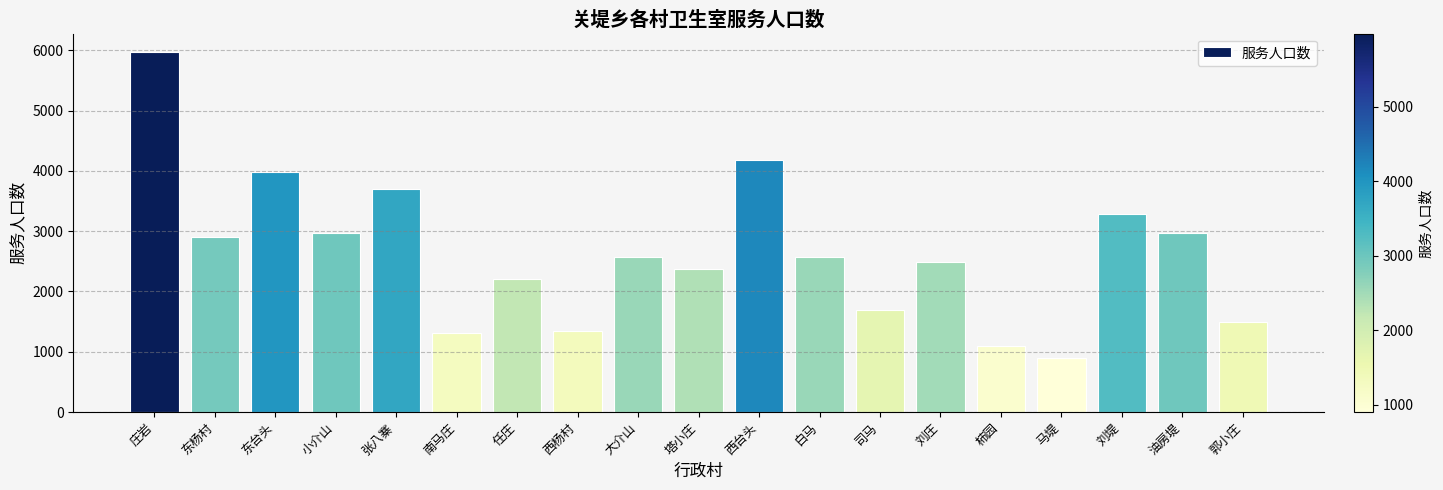

Which label corresponds to the largest value in the chart?

庄岩